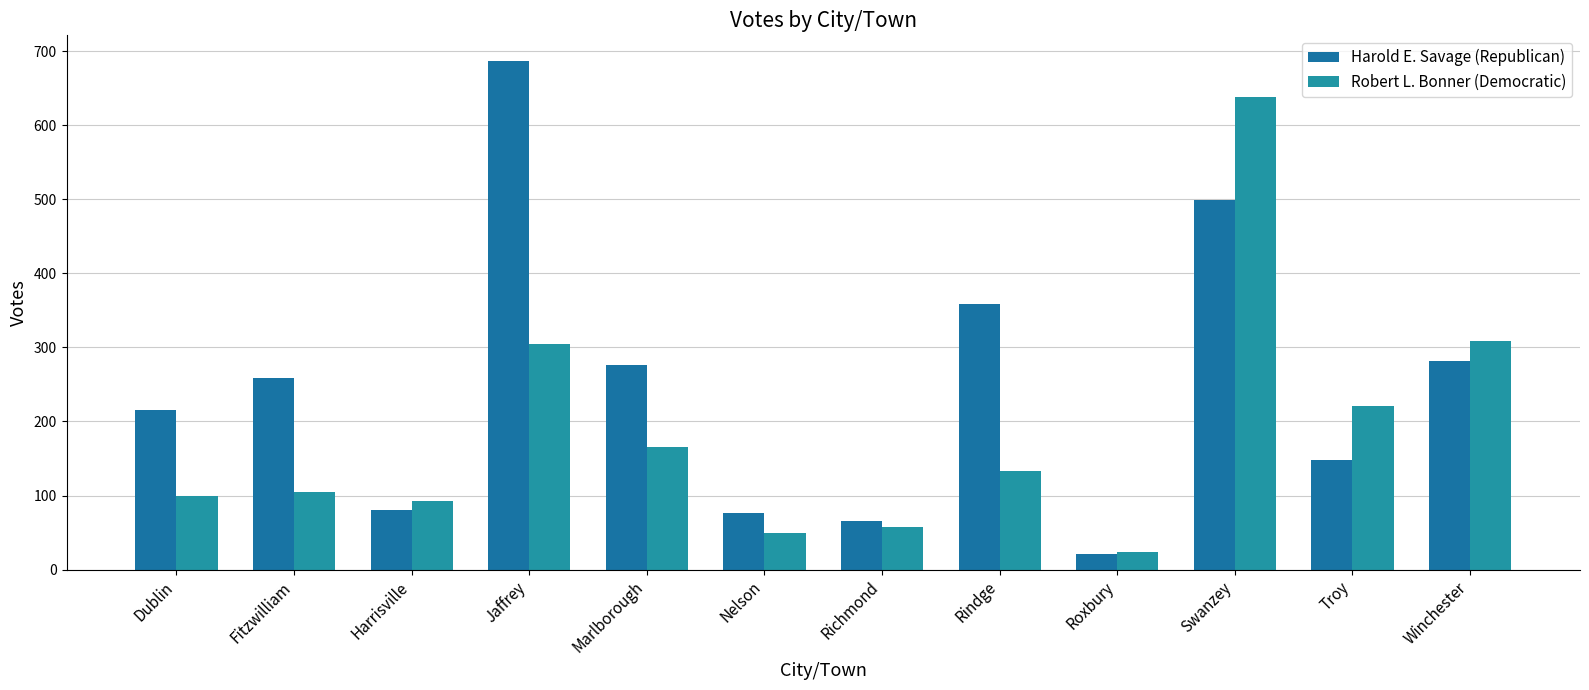

What is the value of the Robert L. Bonner (Democratic) bar at the 8th from the left?

133